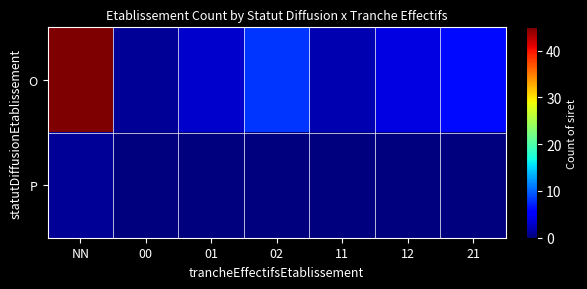

Reading left to right, what are all the values shown in this chart?

O: NN=45	00=1	01=3	02=8	11=2	12=4	21=6
P: NN=1	00=0	01=0	02=0	11=0	12=0	21=0